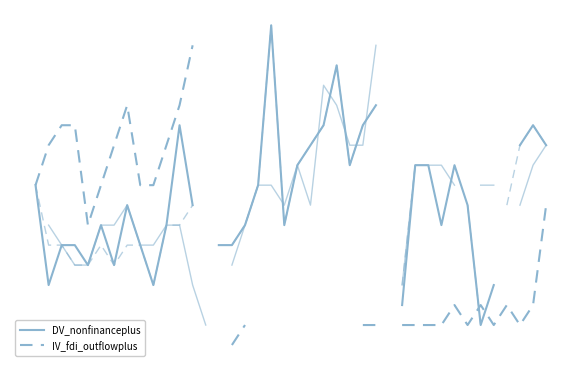

Where do IV_fdi_outflowplus and DV_nonfinanceplus first cross each other?

33 and 34